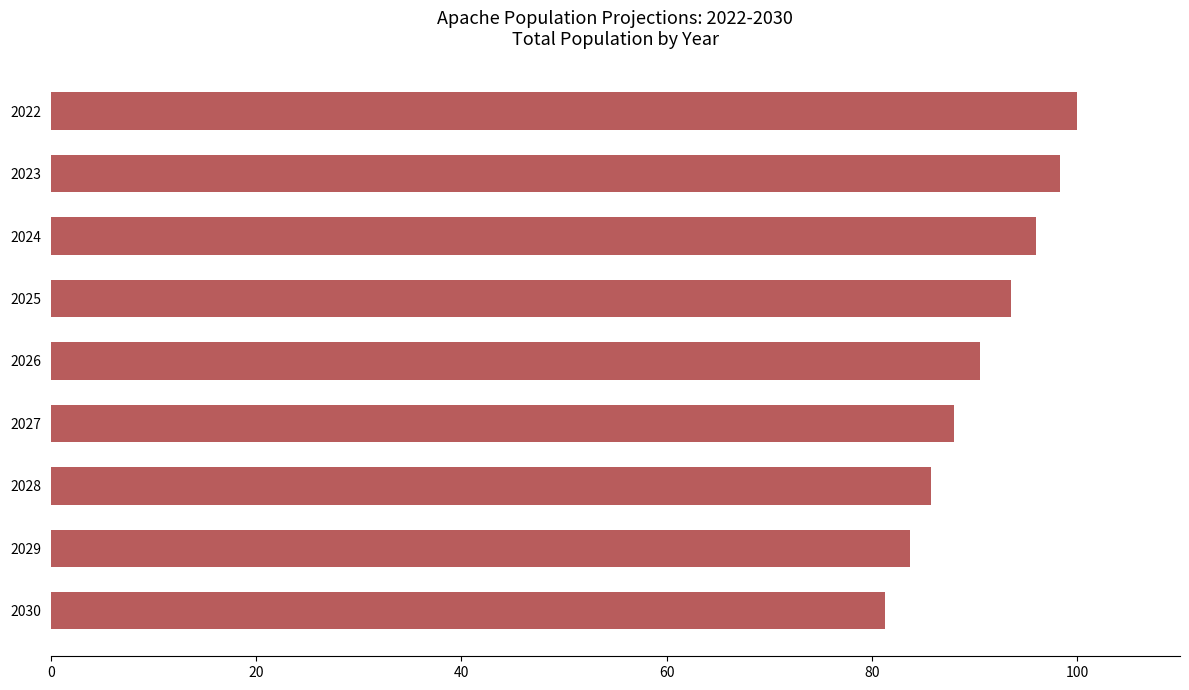

What is the maximum value shown in the chart?

100.0